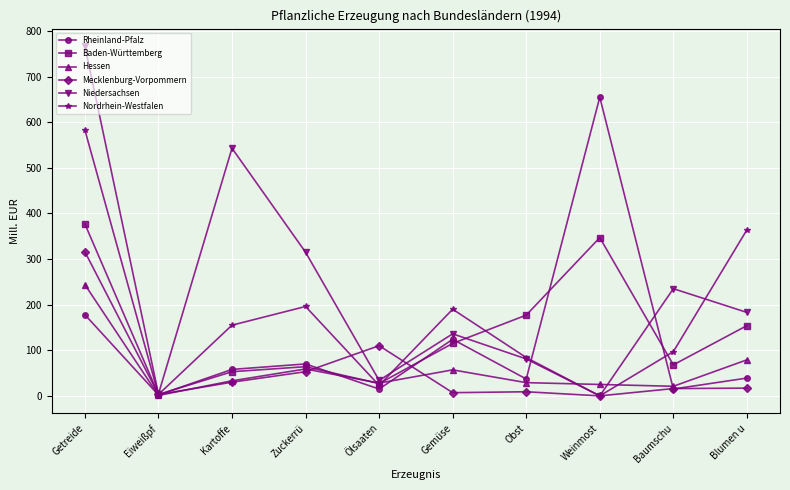

Which series changed the most between Eiweißpf and Baumschu?

Niedersachsen